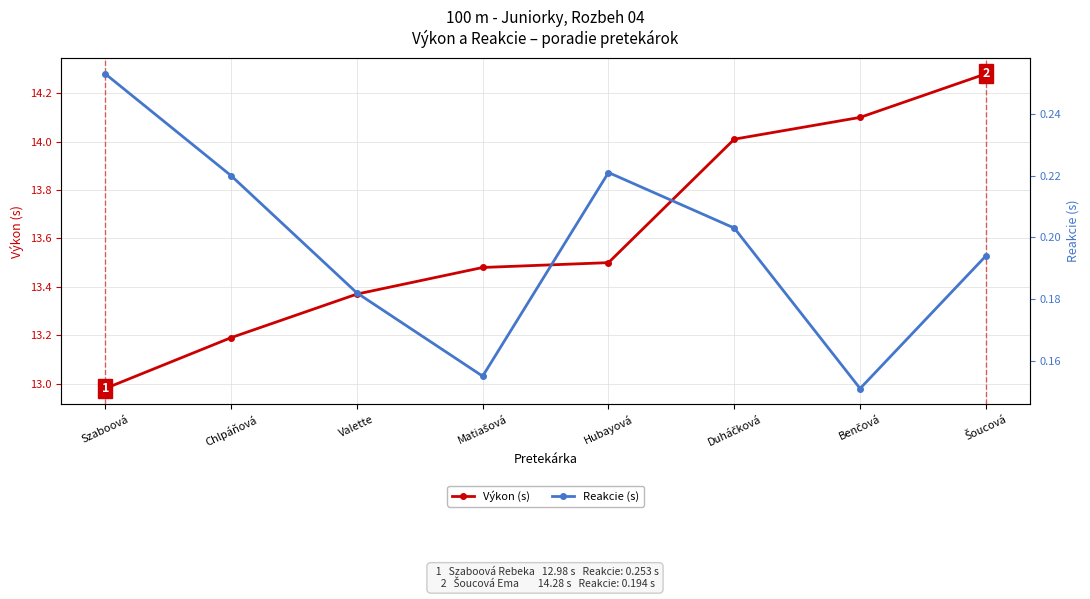

Reading left to right, list all the values displayed in this chart.

Výkon (s): 13.0	13.2	13.4	13.5	13.5	14.0	14.1	14.3
Reakcie (s): 0.3	0.2	0.2	0.2	0.2	0.2	0.2	0.2